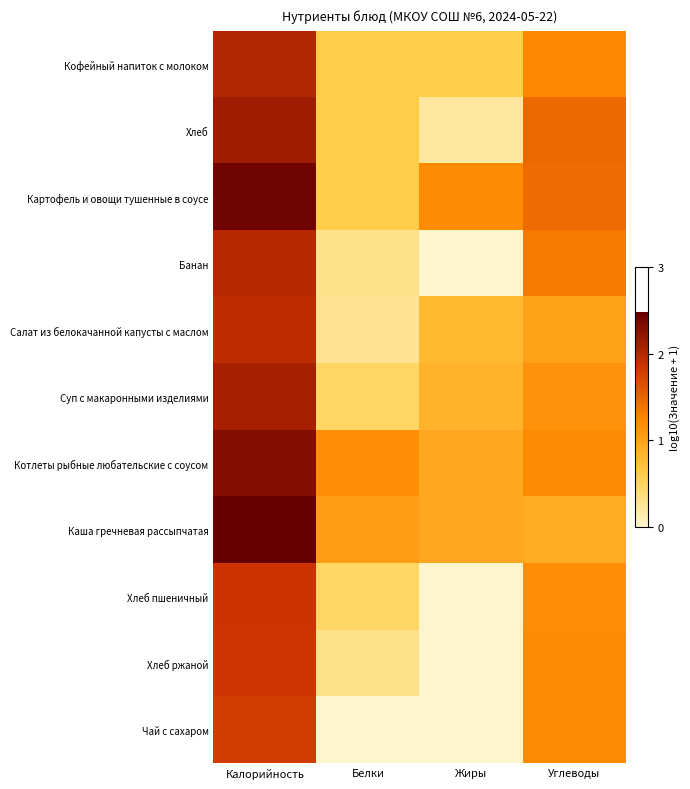

At how many categories does at least one series exceed 2?

1